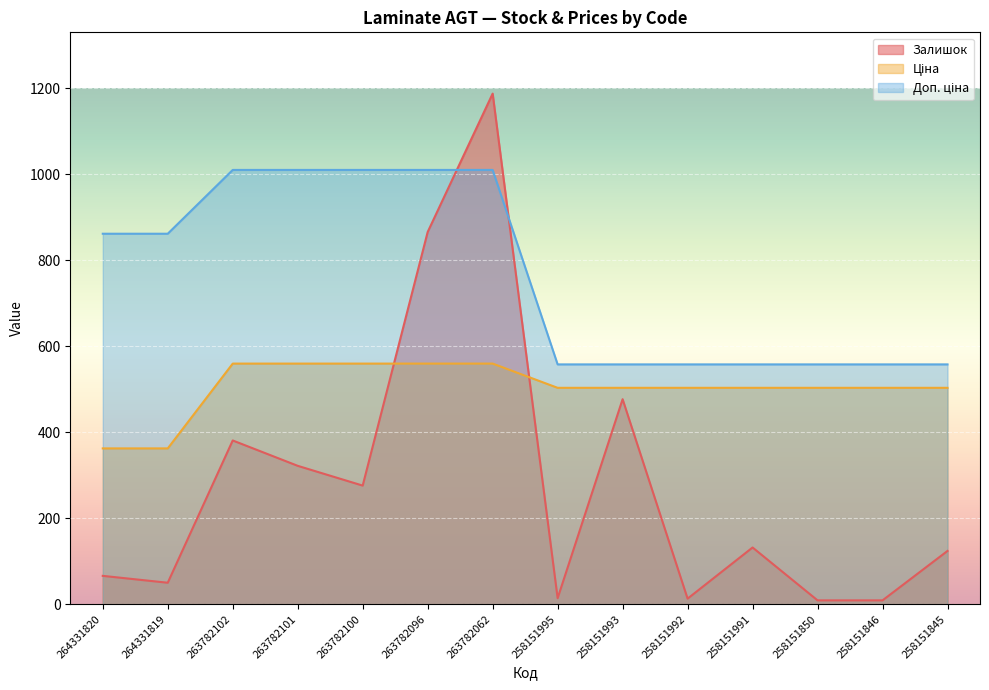

Count the number of data series in this chart.

3